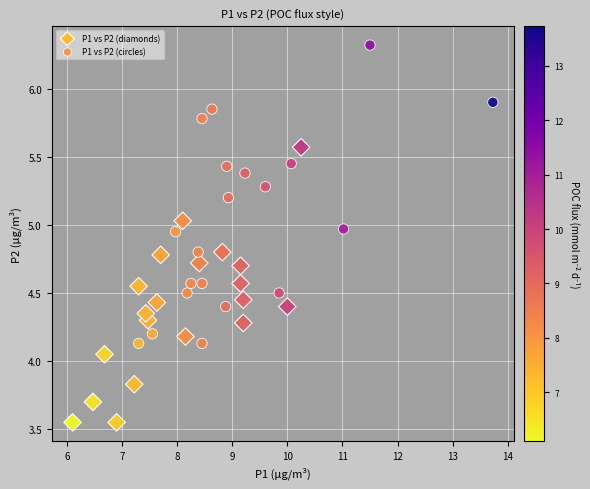

Which series contains the highest Y value?

P1 vs P2 (circles)